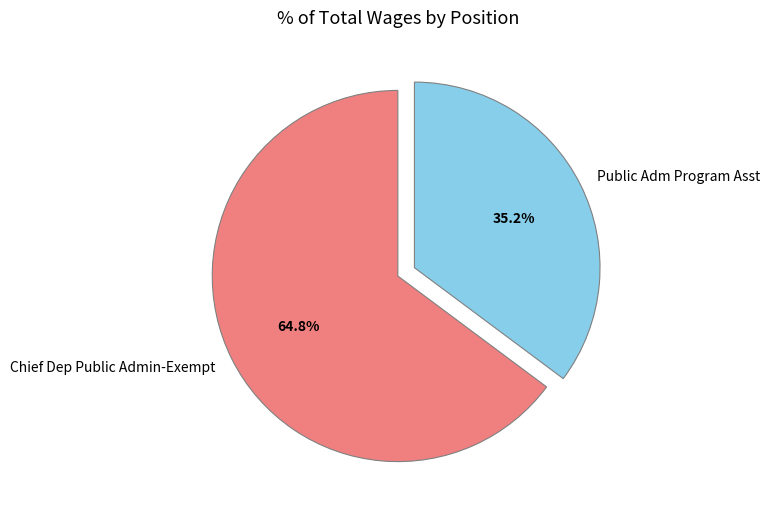

To the nearest percent, what is the combined percentage of Public Adm Program Asst and Chief Dep Public Admin-Exempt?

100%